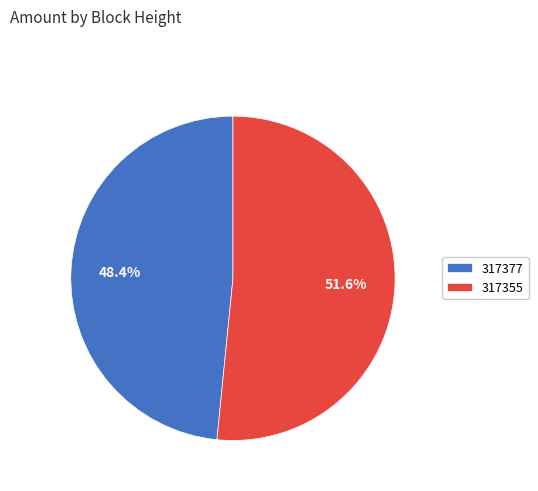

What portion of the pie excludes 317377?

51.6%